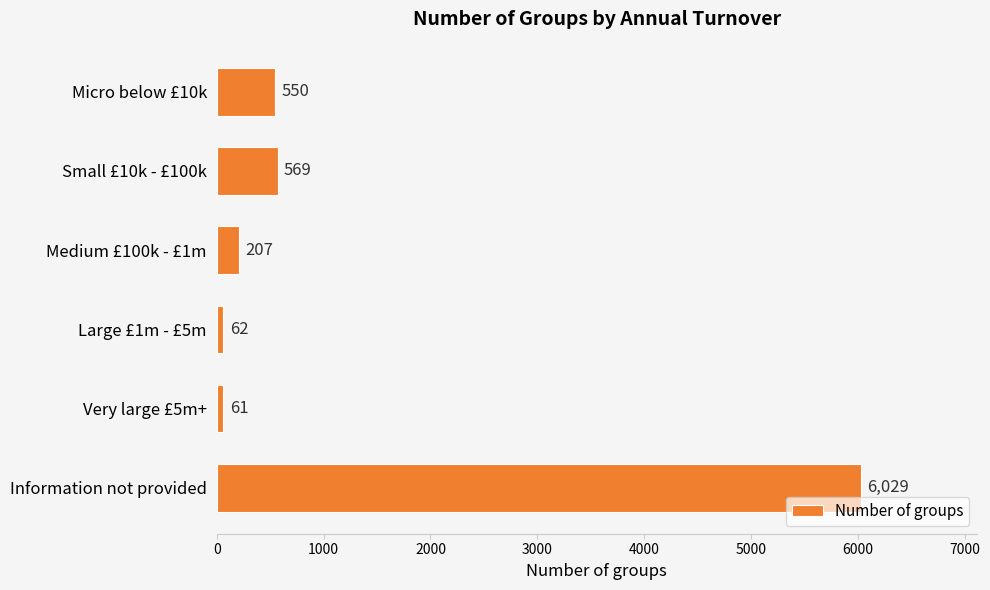

What is the change in value from Small £10k - £100k to Very large £5m+?

-508